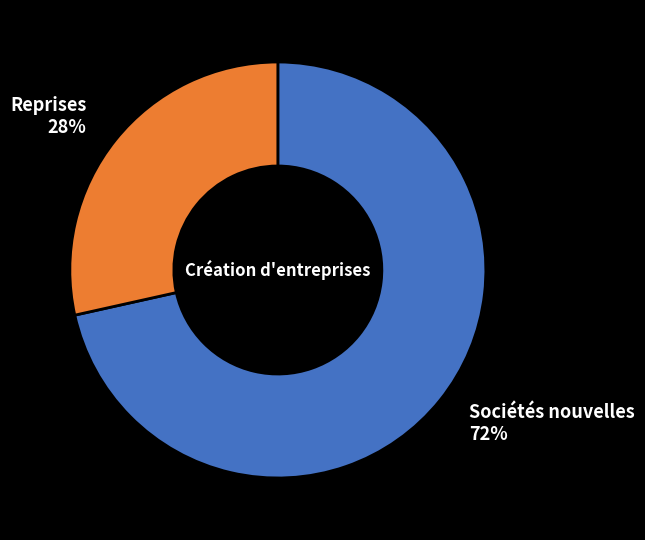

Is it true that Sociétés nouvelles is 57% of the pie?

False